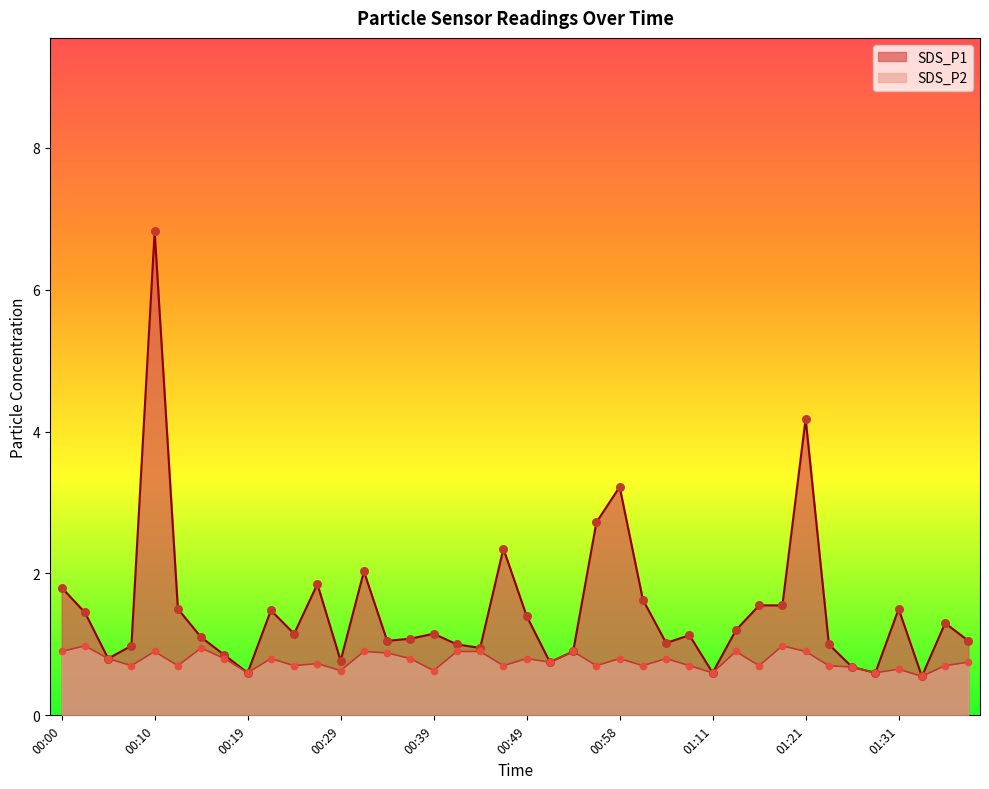

Is the value of SDS_P2 at 00:41 greater than the value of SDS_P1 at 01:23?

No